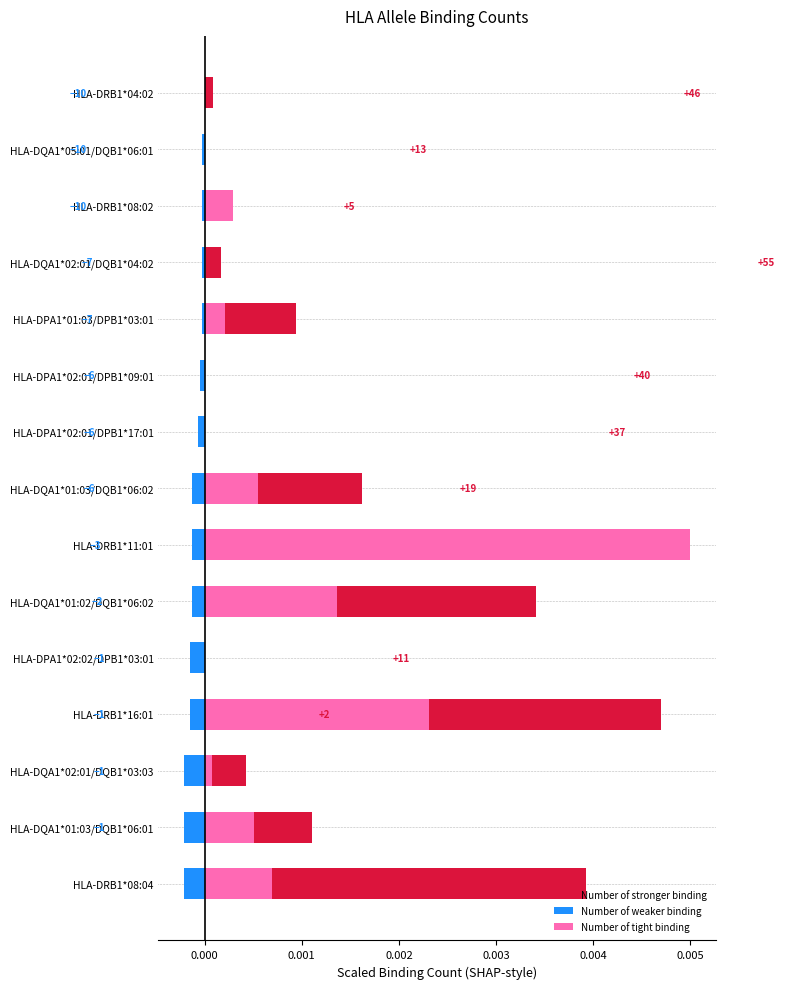

Which series has the largest total across all categories?

Number of stronger binding